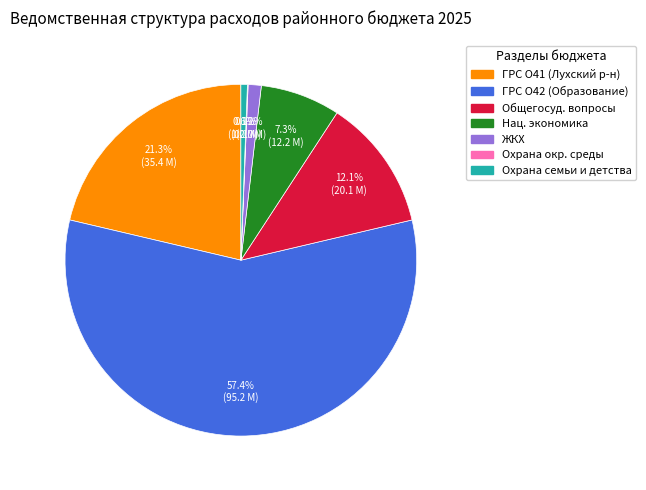

Rank the categories by value from highest to lowest.

Главный распорядитель О42, Главный распорядитель О41, Другие общегосударственные вопросы, Национальная экономика, Жилищно-коммунальное хозяйство, Охрана семьи и детства, Охрана окружающей среды